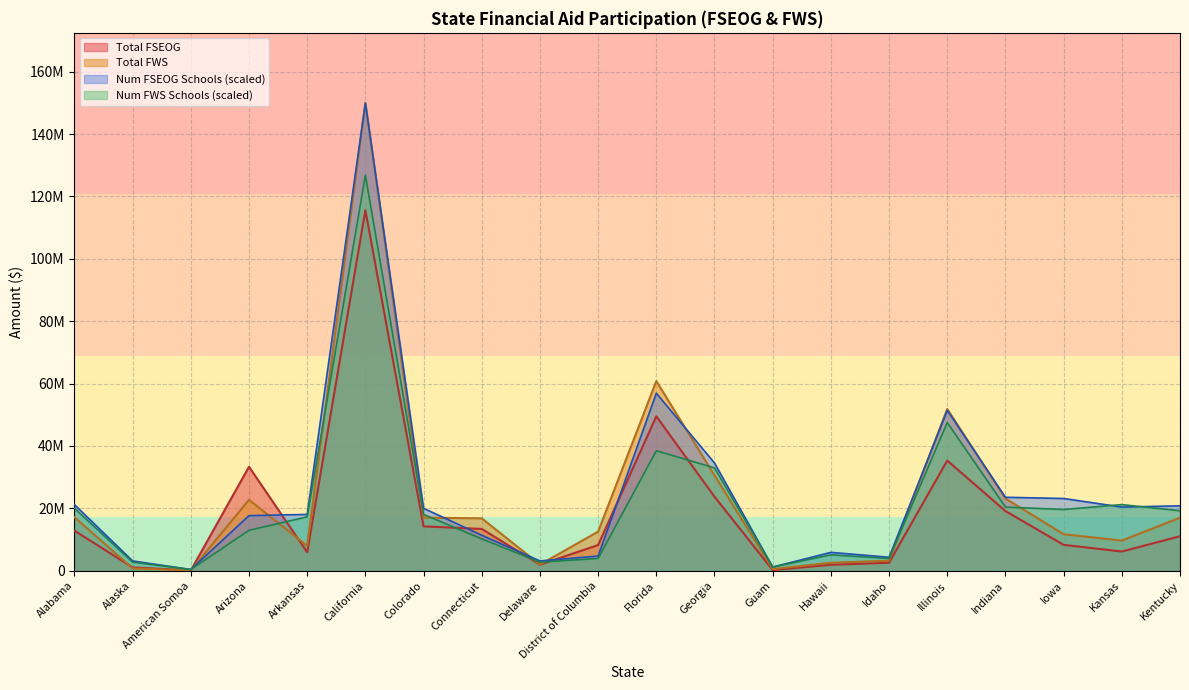

Reading left to right, what are all the values shown in this chart?

Total FSEOG: 12832401.0	1066267.0	100091.0	33327791.0	5925080.0	115554504.0	14217906.0	13403707.0	1940172.0	8235093.0	49504174.0	23743980.0	218388.0	1904223.0	2550741.0	35321145.0	19123085.0	8291356.0	6156961.0	11057039.0
Total FWS: 17159259.0	750270.0	85717.0	22725918.0	7961715.0	149939853.0	17018537.0	16792081.0	1968798.0	12536827.0	60787442.0	30566530.0	525765.0	2561367.0	3221680.0	51849834.0	23153048.0	11703197.0	9669470.0	16990700.0
Num FSEOG Schools: 21195686.0	3140101.6	392512.7	17663071.7	18055584.4	149939853.0	20018147.9	11382868.4	3140101.6	4710152.5	56914342.1	34541118.0	1177538.1	5887690.6	4317639.7	51419164.2	23550762.3	23158249.5	20410660.6	20803173.3
Num FWS Schools: 20018147.9	2747588.9	392512.7	12952919.2	17270559.0	126781603.5	18055584.4	10205330.3	2747588.9	3925127.0	38466245.0	32971067.2	1177538.1	5102665.2	3925127.0	47494037.2	20410660.6	19625635.2	21195686.0	19233122.5